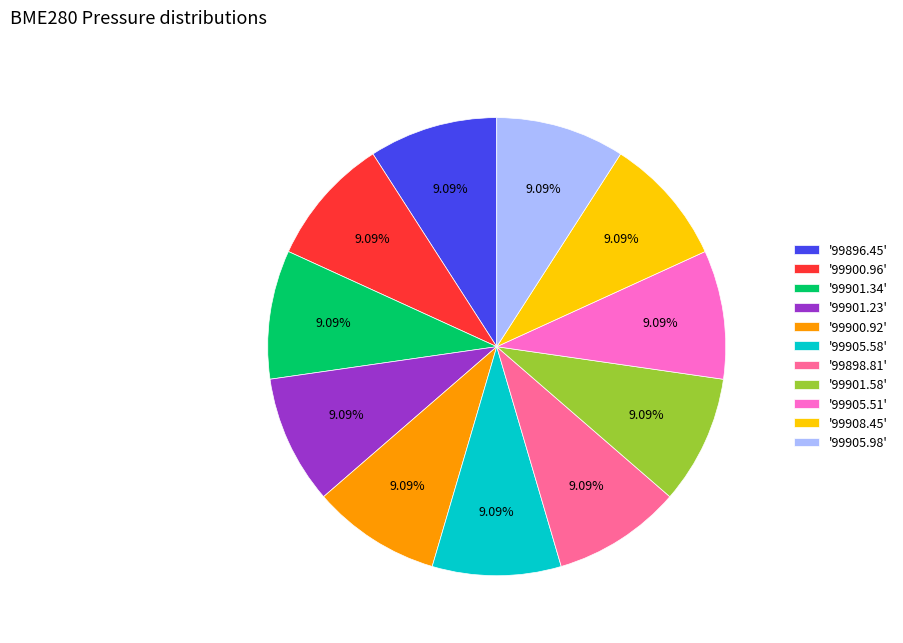

Do '99900.92' and '99908.45' together represent more than half of the pie?

No